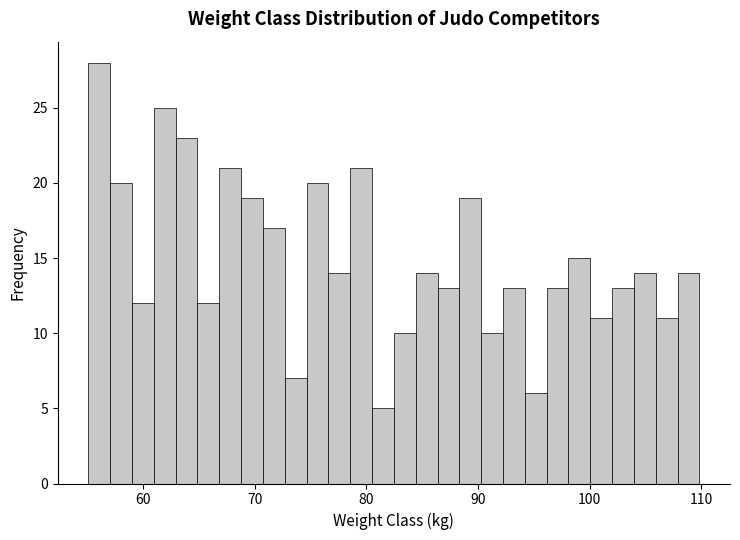

Around what value on the x-axis is the tallest bar? Give the approximate position of its centre, as read against the axis.

56